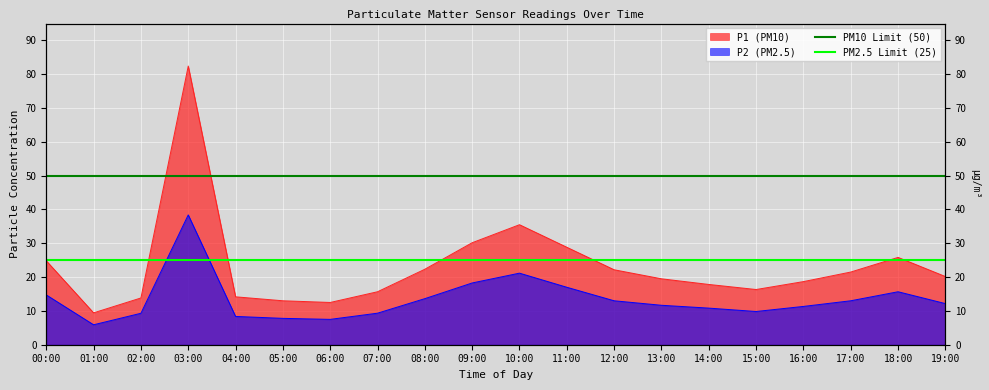

What is the minimum value for PM2.5 Limit (25)?

25